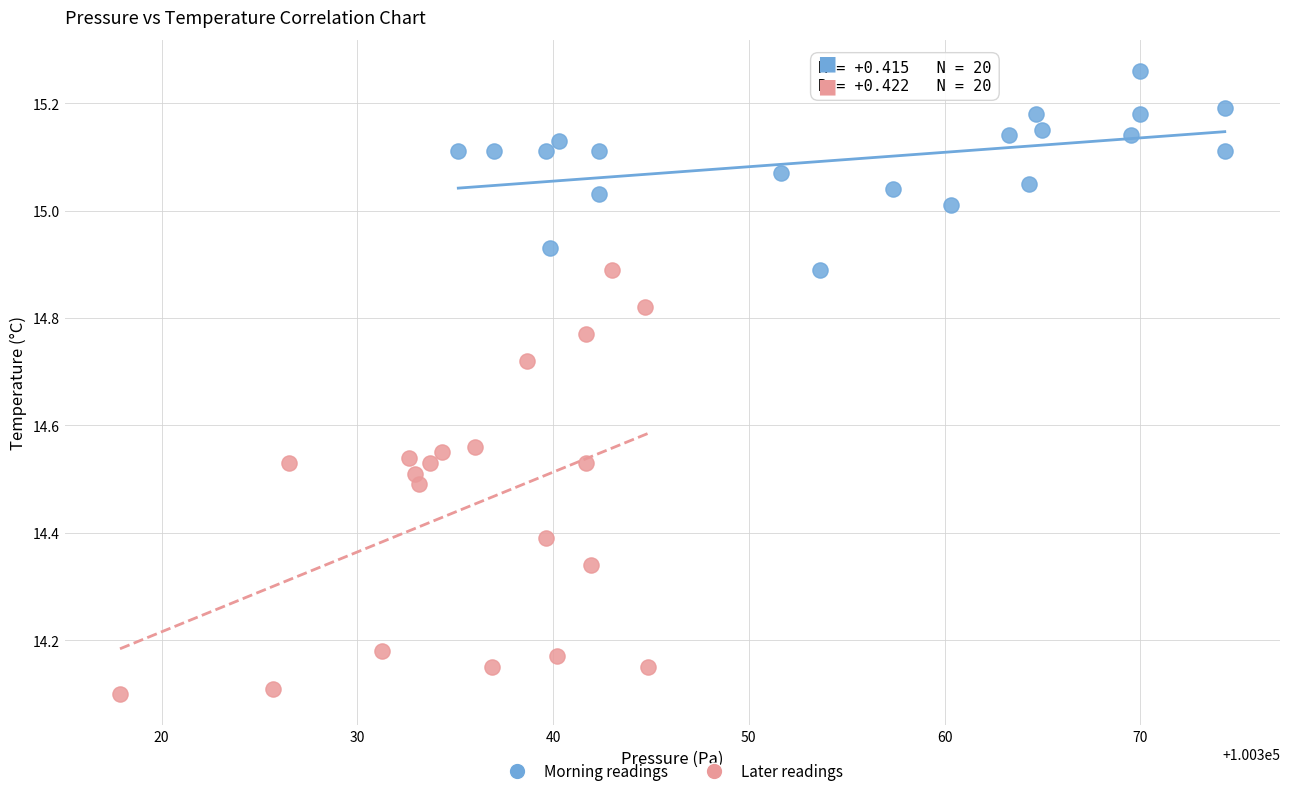

Which series contains the lowest Y value?

Later readings